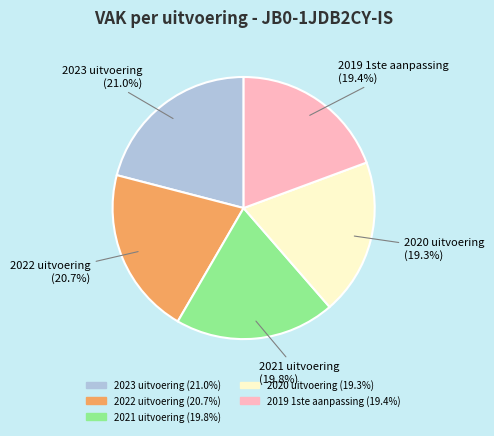

Count the number of slices in the pie.

5